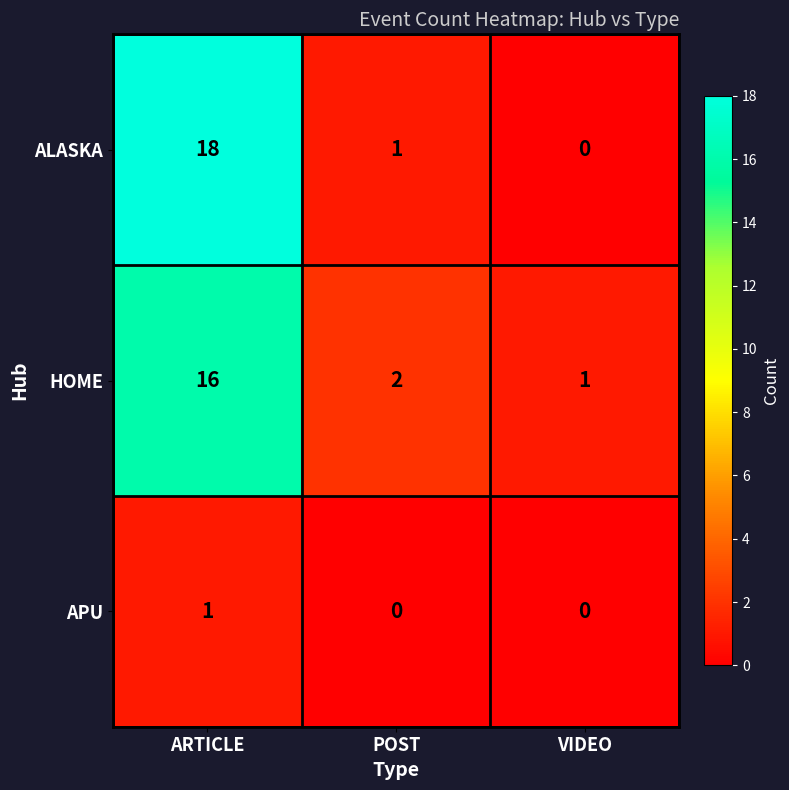

The value of ALASKA at ARTICLE is 5. True or false?

False